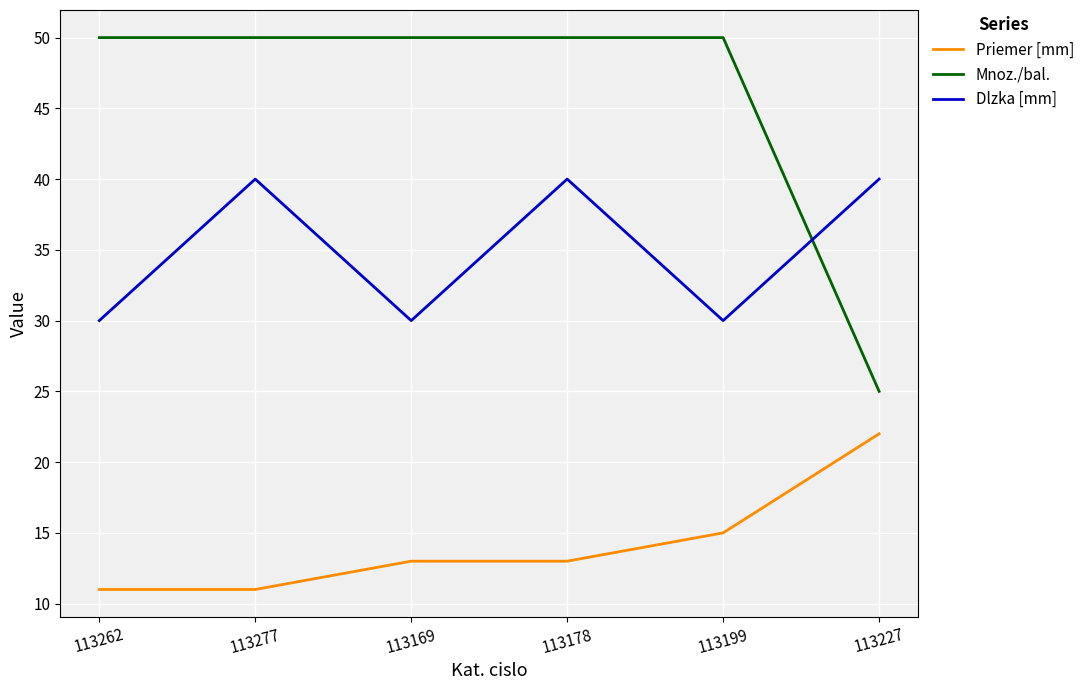

The value of Dlzka [mm] at 113277 is 57. True or false?

False